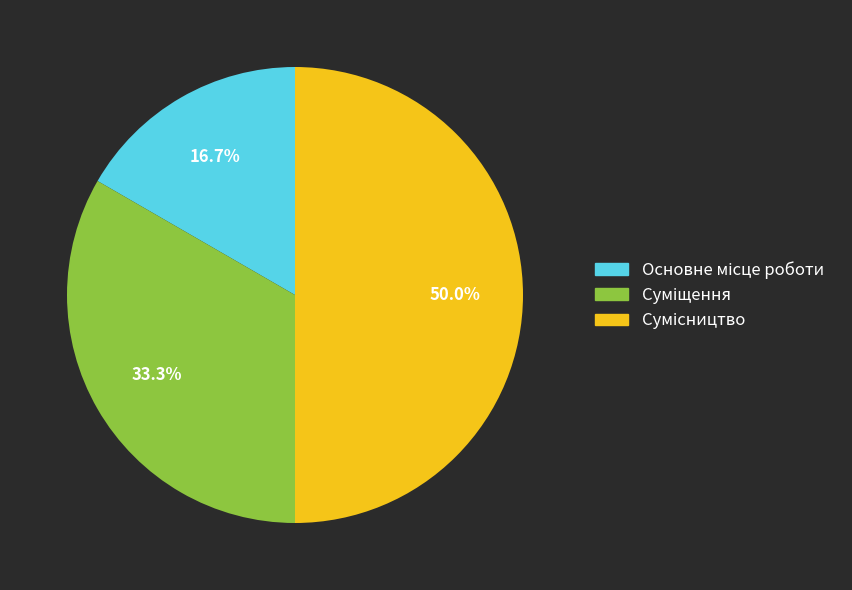

What is the change in value from Основне місце роботи to Суміщення?

+1